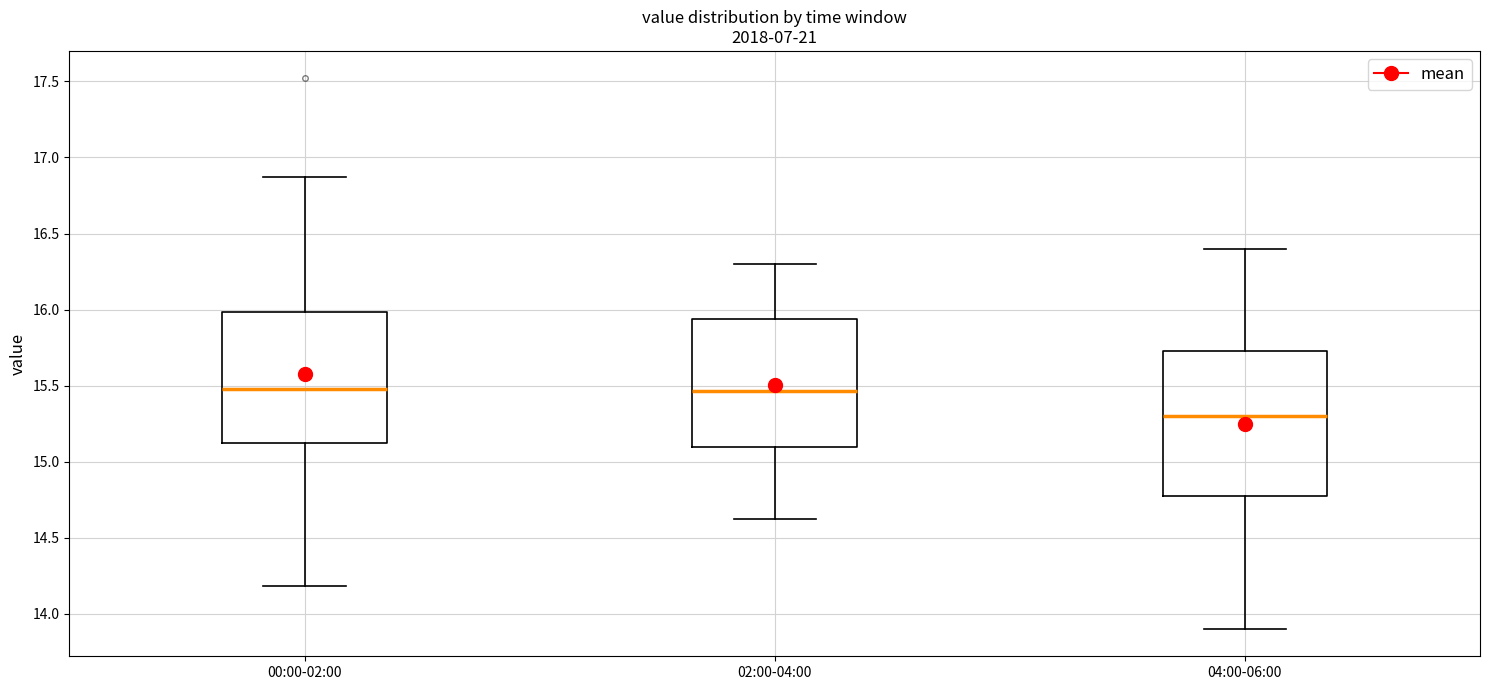

Comparing the boxes themselves (not the whiskers), which one is the tallest?

04:00-06:00